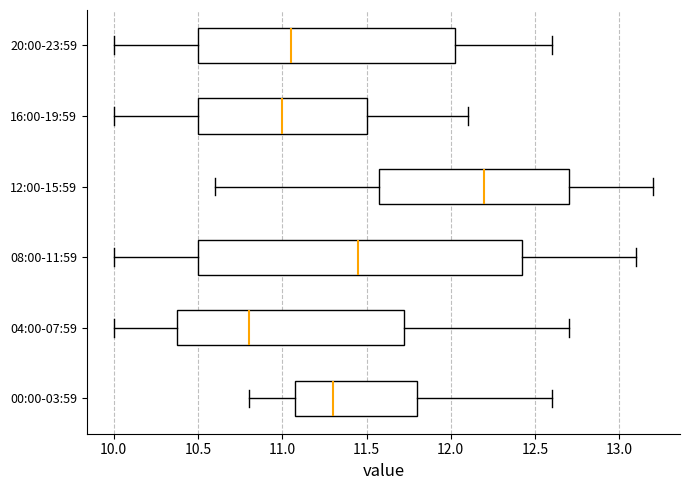

Reading bottom to top, read every box against the x-axis: the position of its median line, the range the box covers, and the ends of its whiskers. The values are not printed on the chart, so give them approximately, as read against the axis.

00:00-03:59: median 11.30, box 11.10 to 11.80, whiskers 10.80 to 12.60
04:00-07:59: median 10.80, box 10.40 to 11.75, whiskers 10.00 to 12.70
08:00-11:59: median 11.45, box 10.50 to 12.45, whiskers 10.00 to 13.10
12:00-15:59: median 12.20, box 11.60 to 12.70, whiskers 10.60 to 13.20
16:00-19:59: median 11.00, box 10.50 to 11.50, whiskers 10.00 to 12.10
20:00-23:59: median 11.05, box 10.50 to 12.05, whiskers 10.00 to 12.60